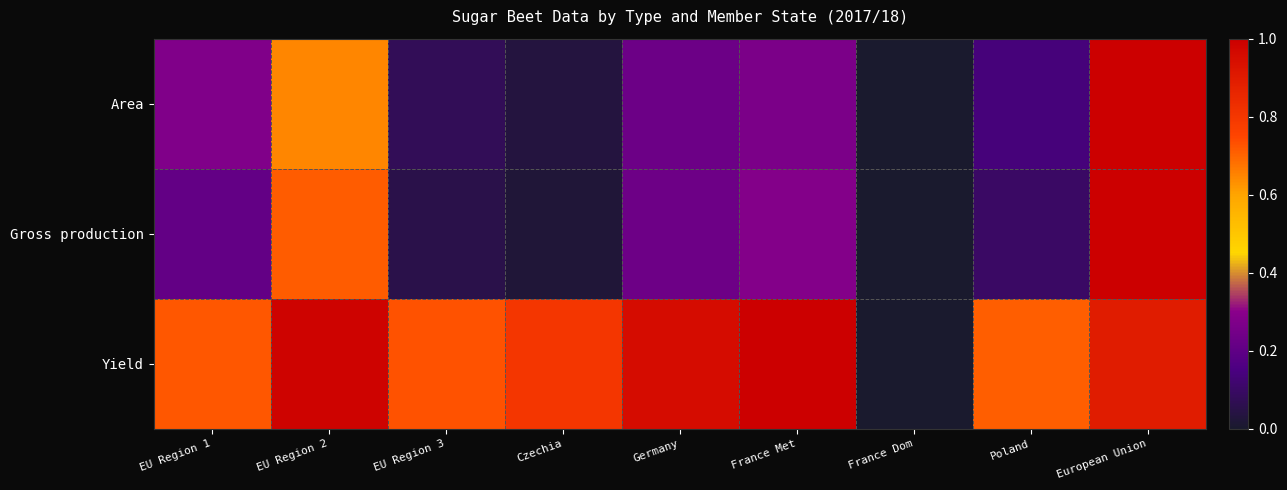

At which category is the sum across all series the highest?

European Union